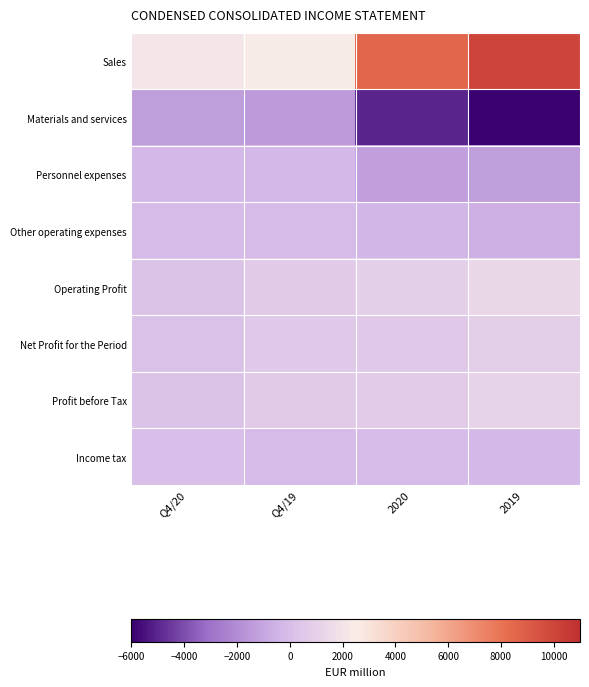

At which category is the sum across all series the highest?

2019